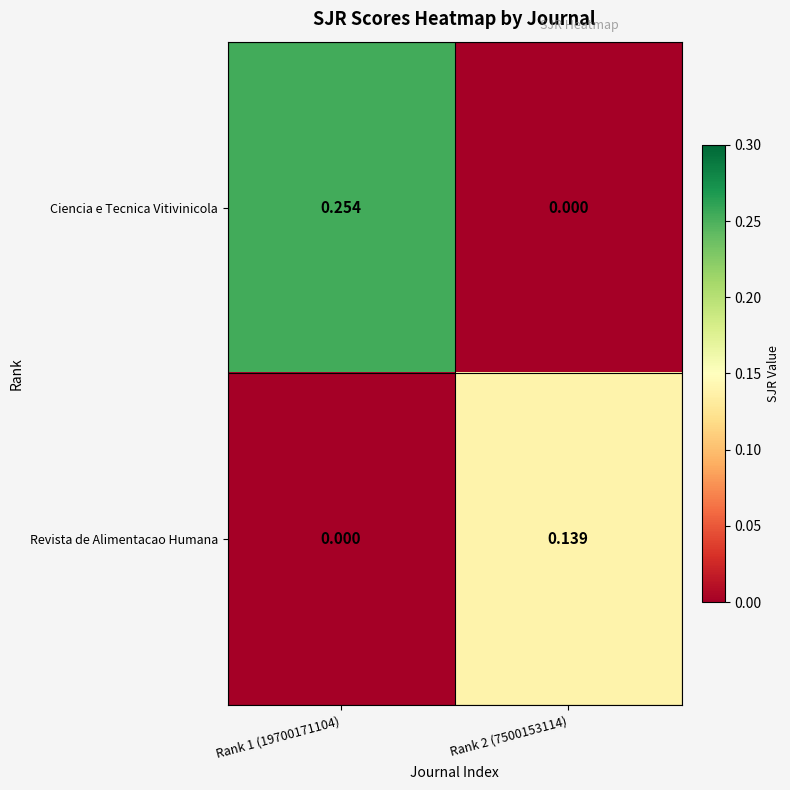

Rank the series at Rank 1 (19700171104) from lowest to highest value.

Revista de Alimentacao Humana, Ciencia e Tecnica Vitivinicola